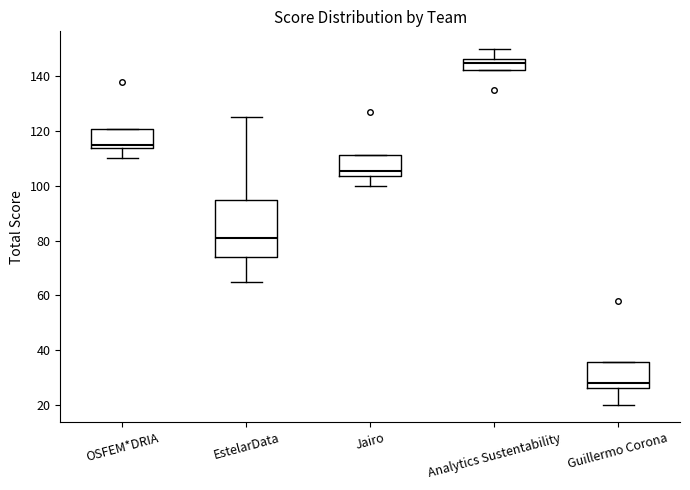

Which box's median line is the highest?

Analytics Sustentability